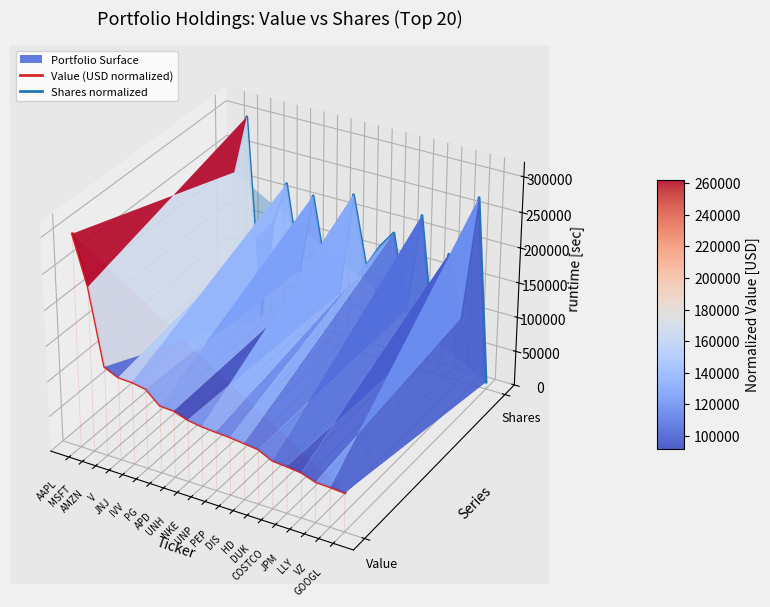

What is the difference between the second highest and second lowest values in the Value (USD normalized) series?

0.1